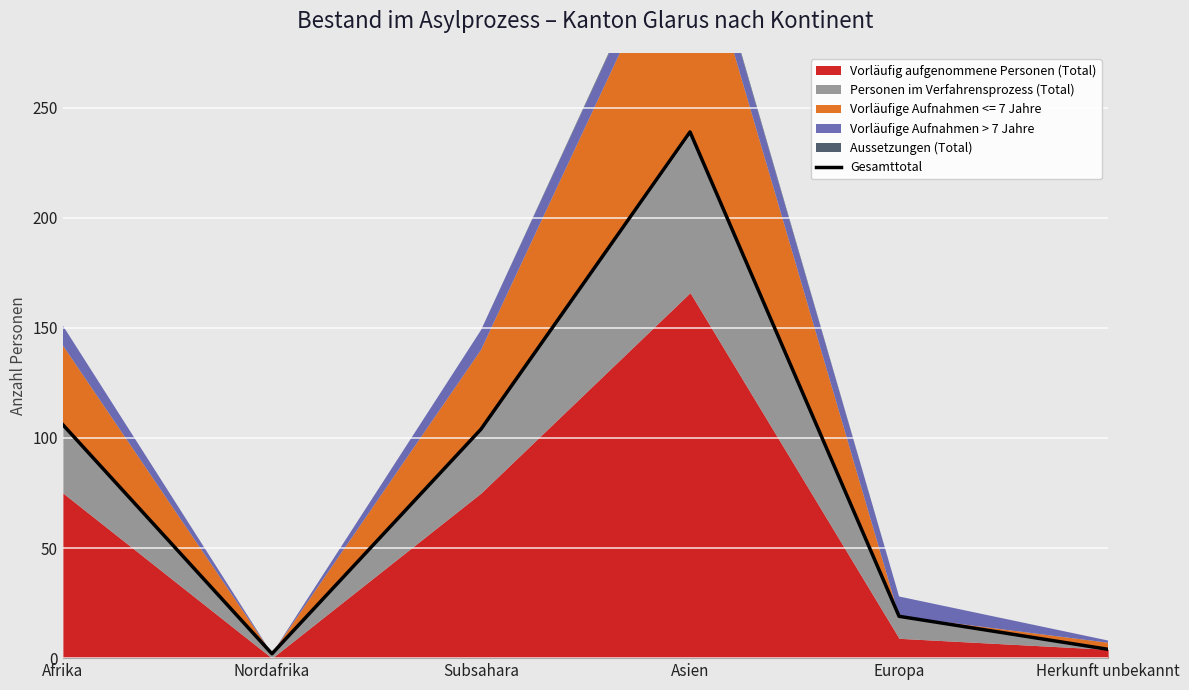

Rank the categories by value from lowest to highest.

Nordafrika, Herkunft unbekannt, Europa, Subsahara, Afrika, Asien